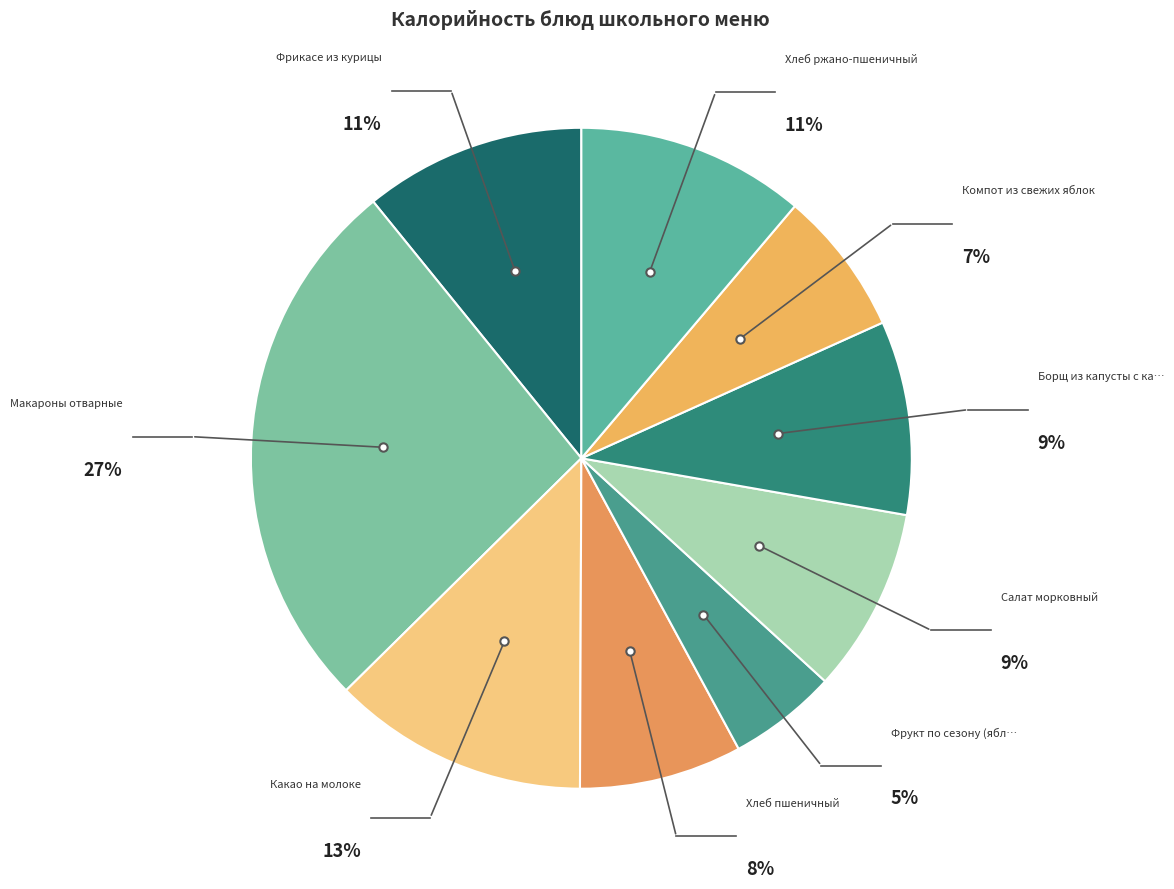

How many slices are in this pie chart?

9